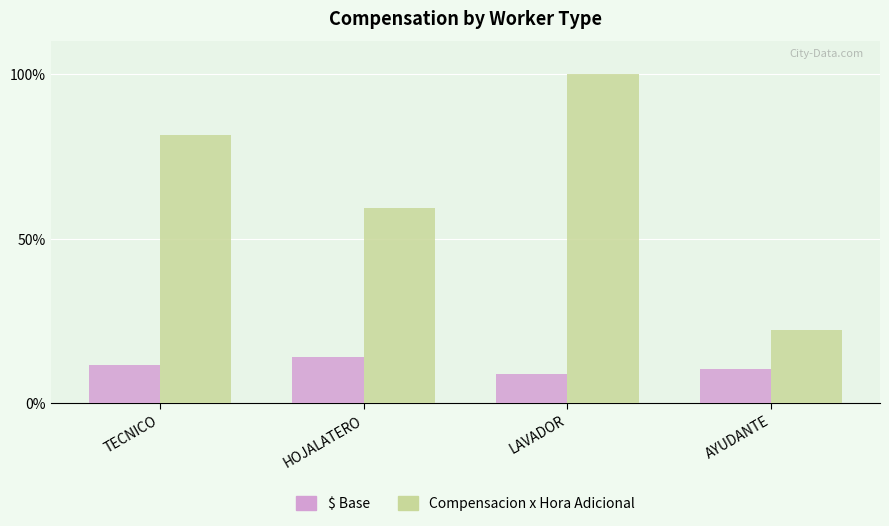

Which series has the widest spread of values?

Compensacion x Hora Adicional